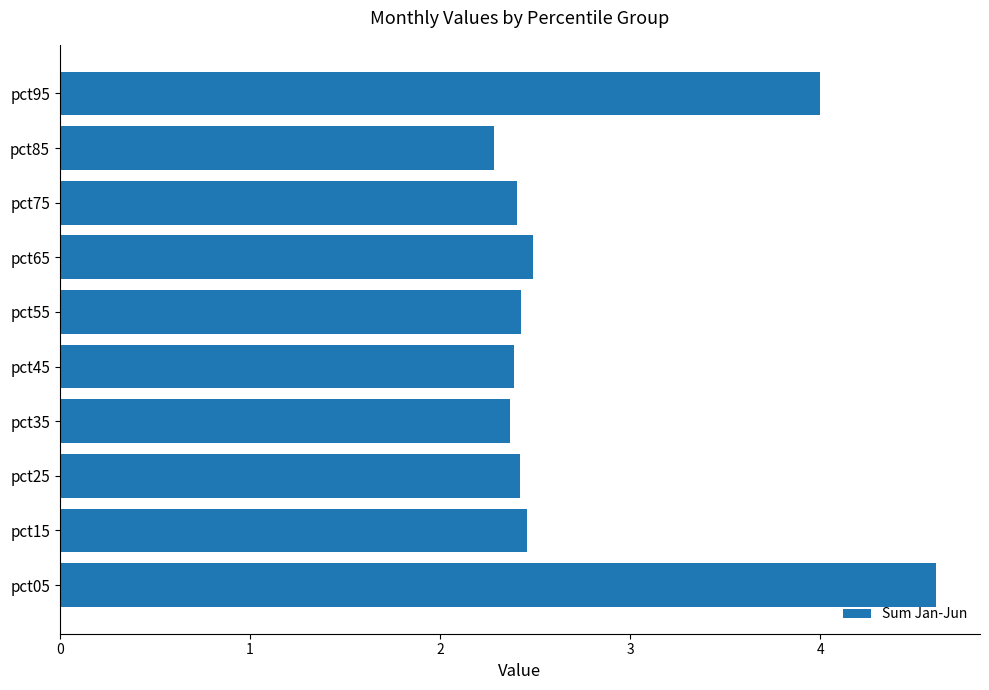

Count the values in the range 2 to 3.

8